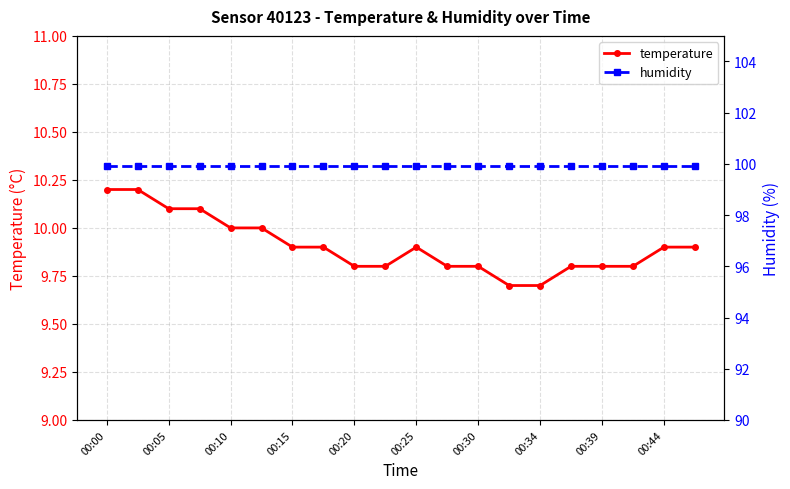

True or false: humidity has more than 2 interior local peaks.

False